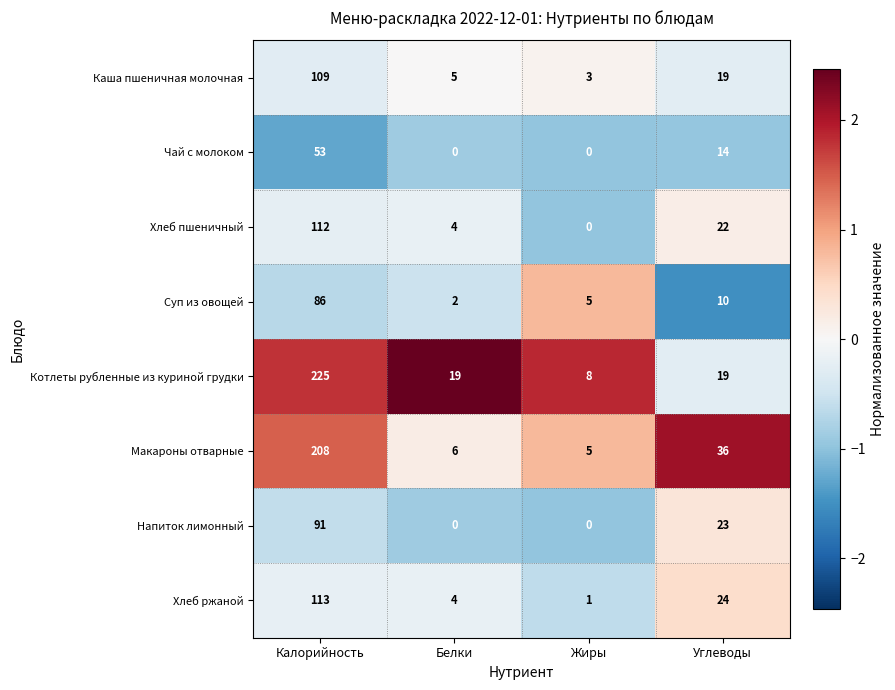

True or false: Хлеб пшеничный has a value of 112 at Калорийность.

True